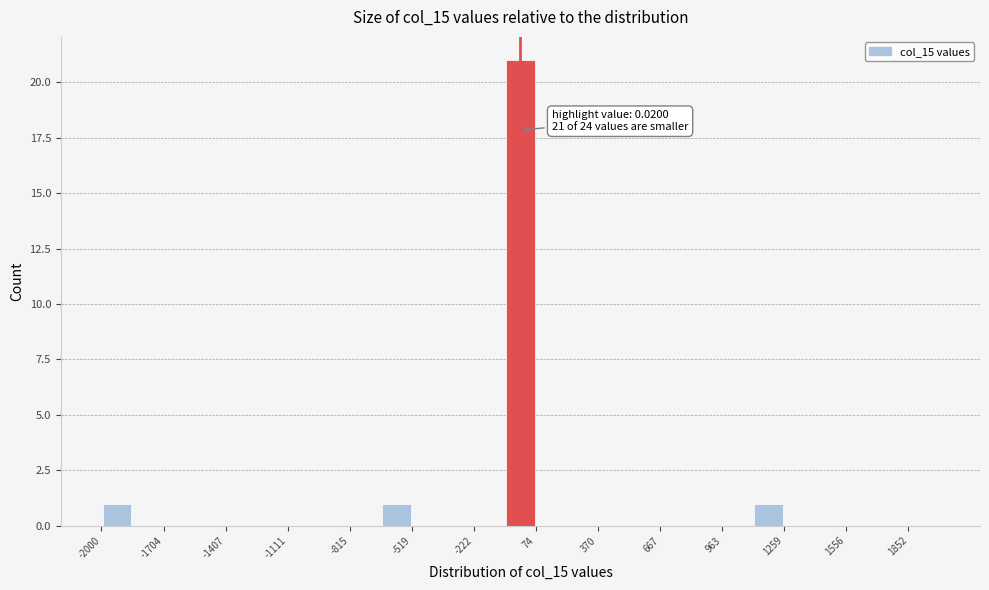

Around what value on the x-axis is the tallest bar? Give the approximate position of its centre, as read against the axis.

0